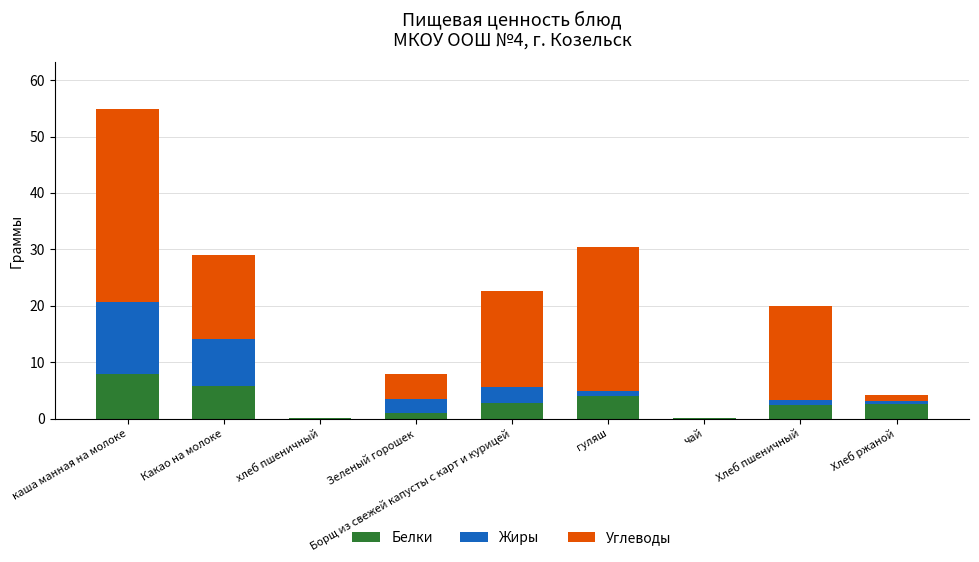

At which category is the sum across all series the highest?

каша манная на молоке